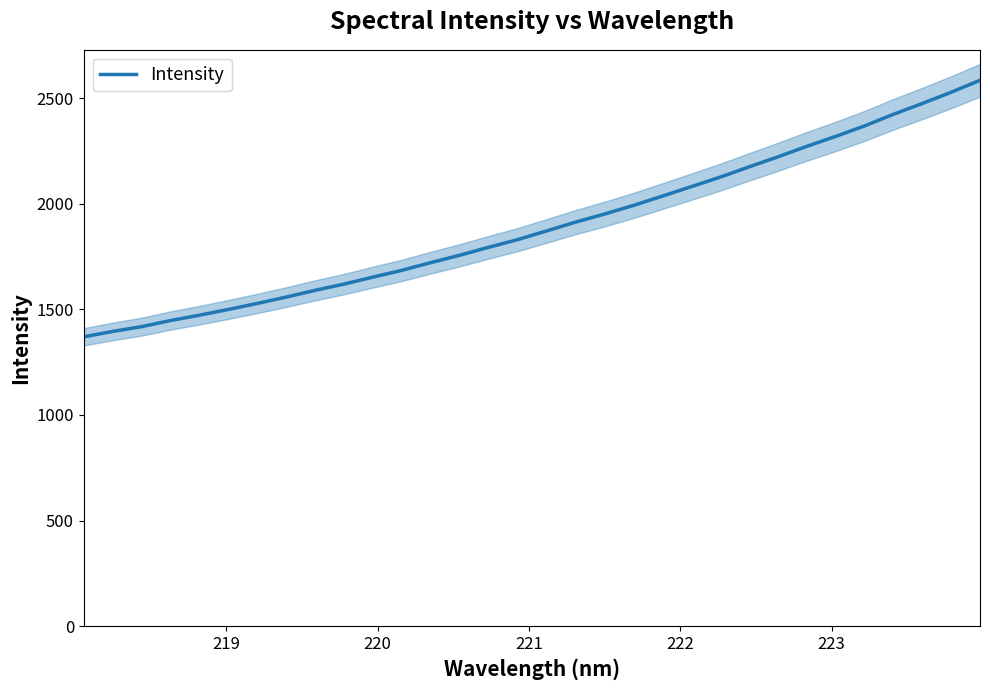

What is the sum of all values?

60683.7